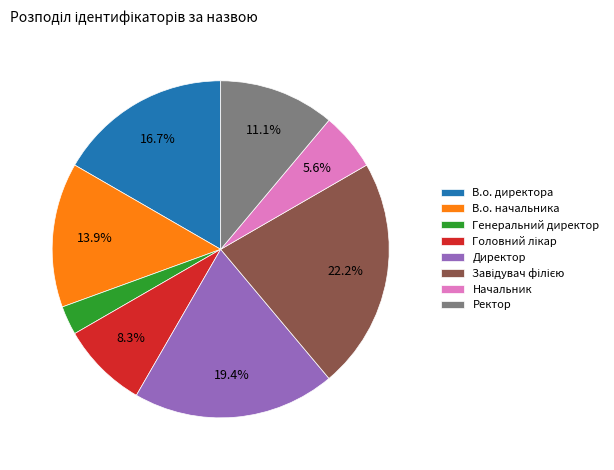

Which category has the smallest portion of the pie?

Генеральний директор